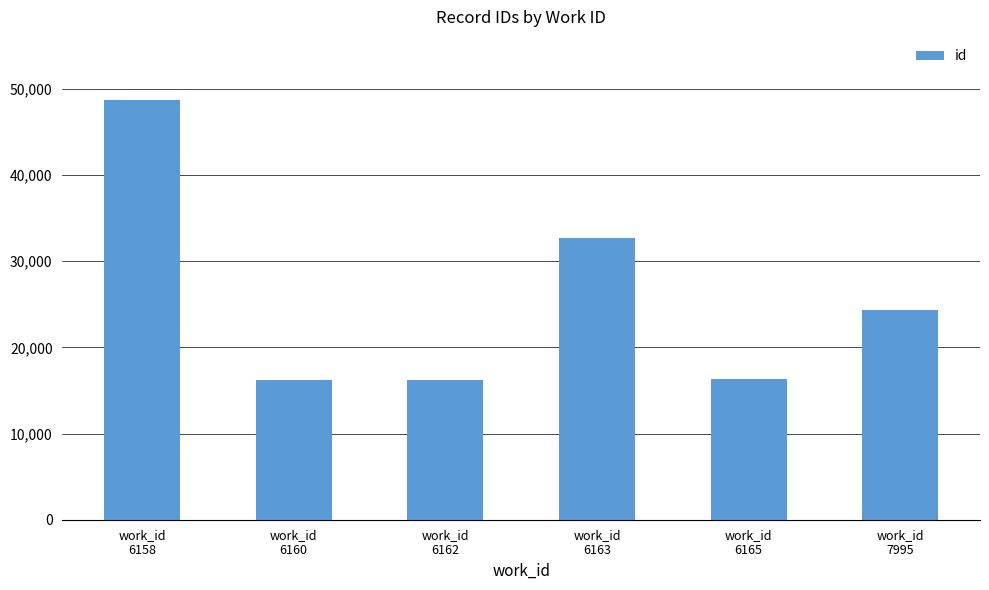

What value does the data have at work_id
7995, to the nearest 50?

24350